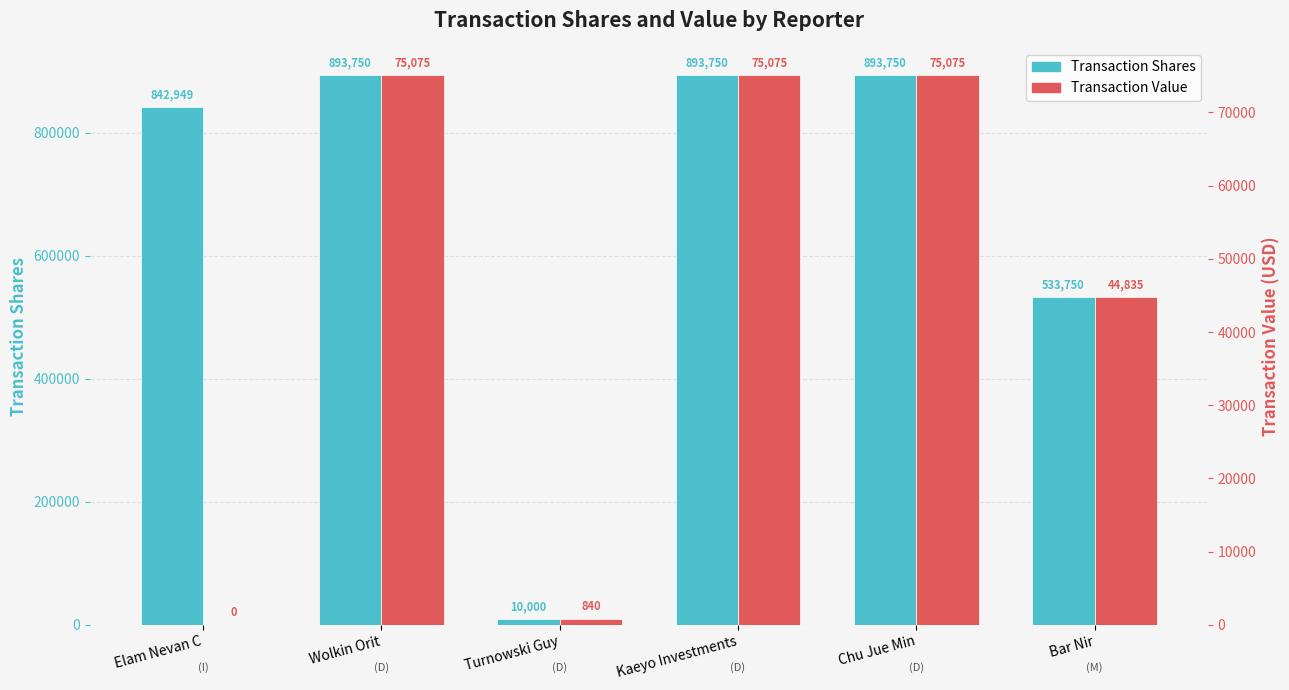

Is it true that Transaction Value equals 79103 at Bar Nir?

False